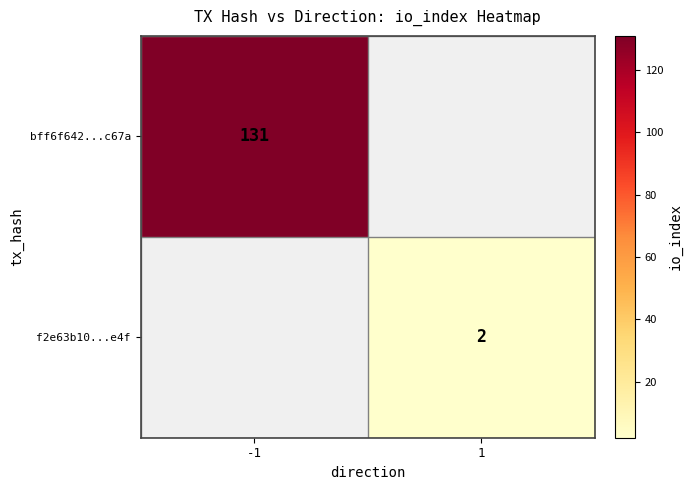

The bff6f642...c67a series shows 51 at -1. True or false?

False